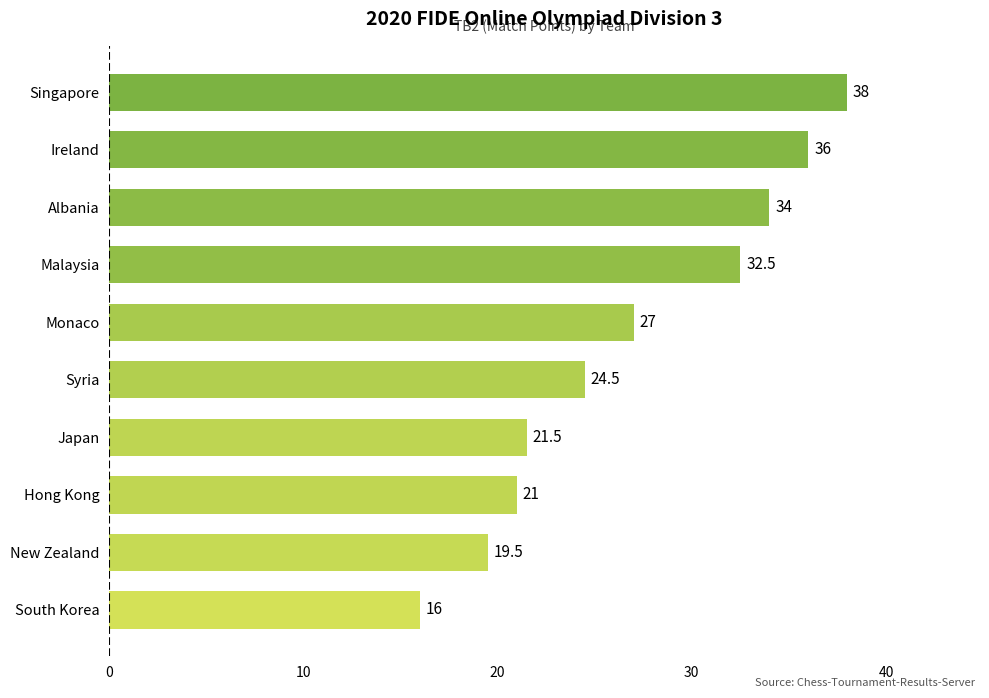

What is the ratio of the value at Monaco to the value at Syria?

1.1